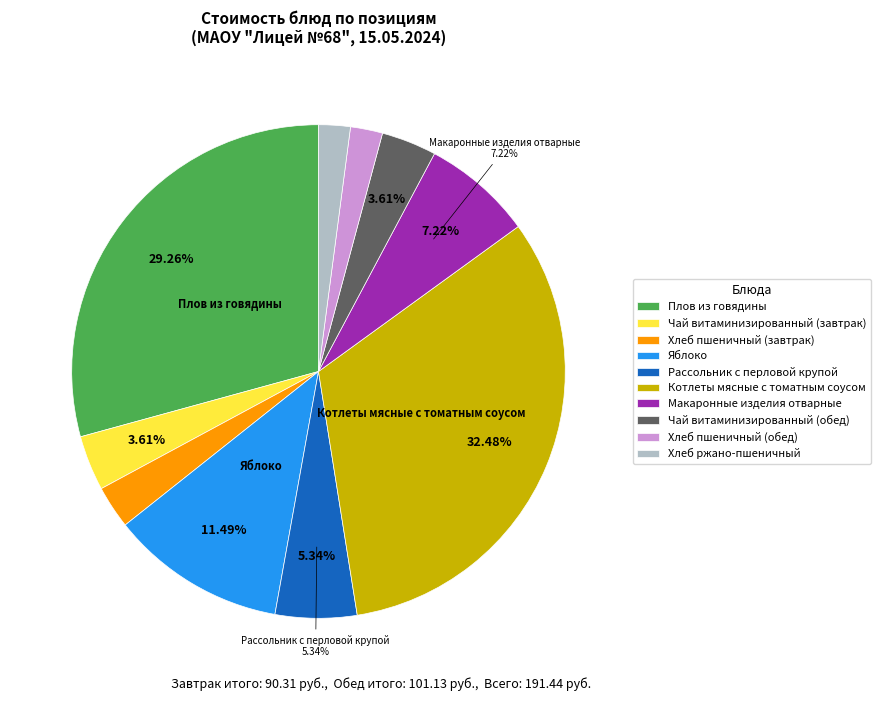

Combined, do Котлеты мясные с томатным соусом and Рассольник с перловой крупой account for over 50%?

No